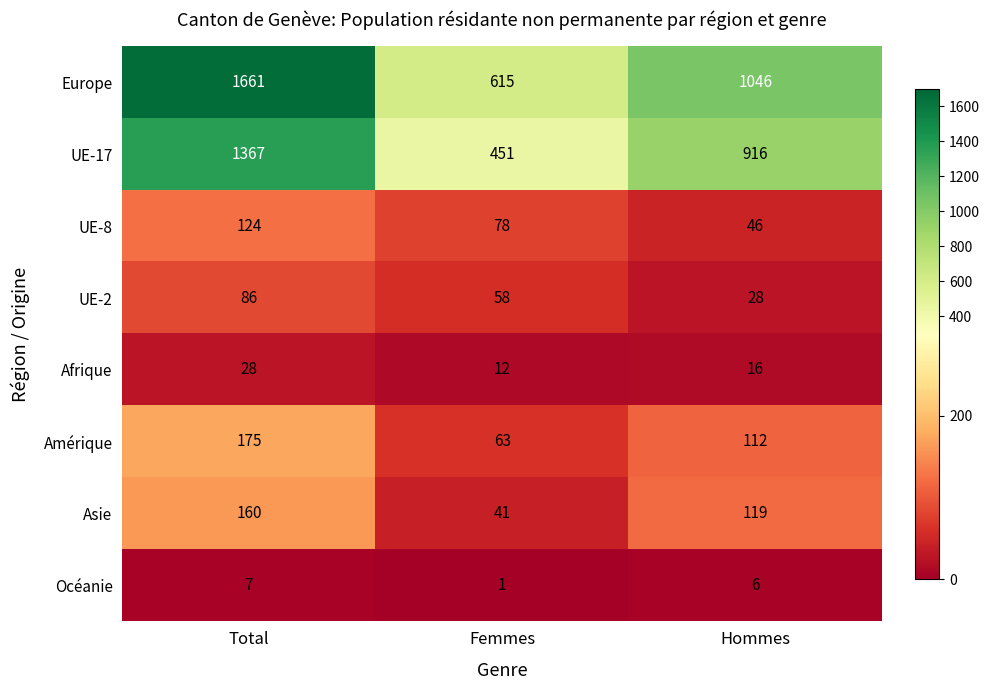

Is it true that Océanie equals 1 at Femmes?

True